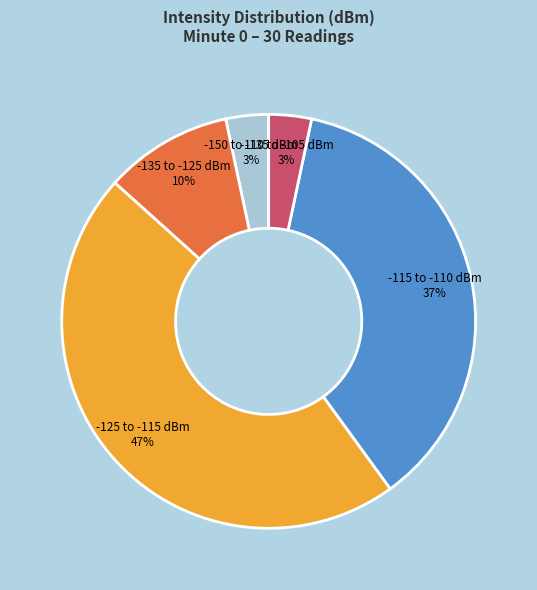

Does any single category account for the majority?

No